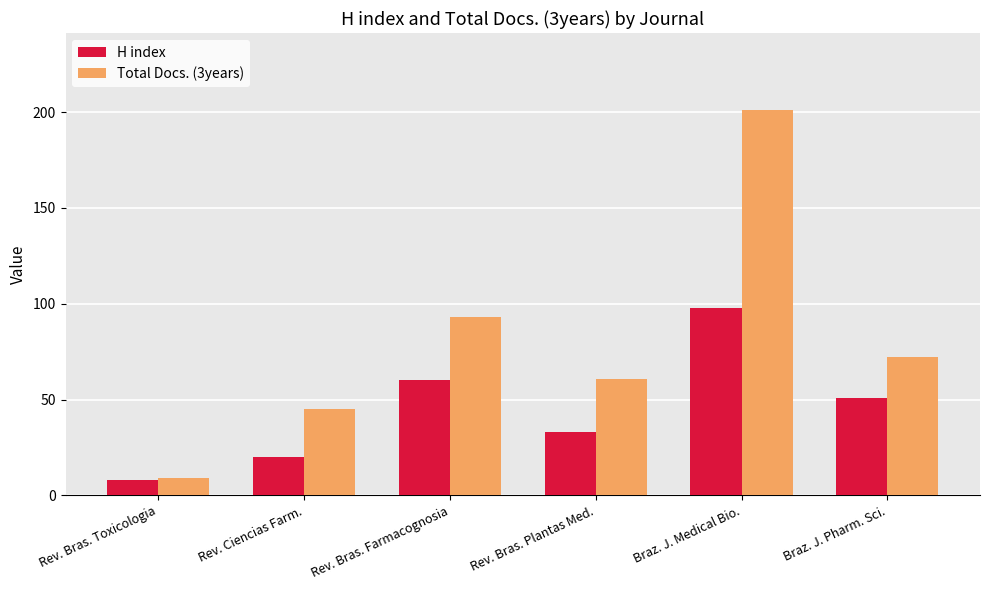

What is the smallest value displayed?

8